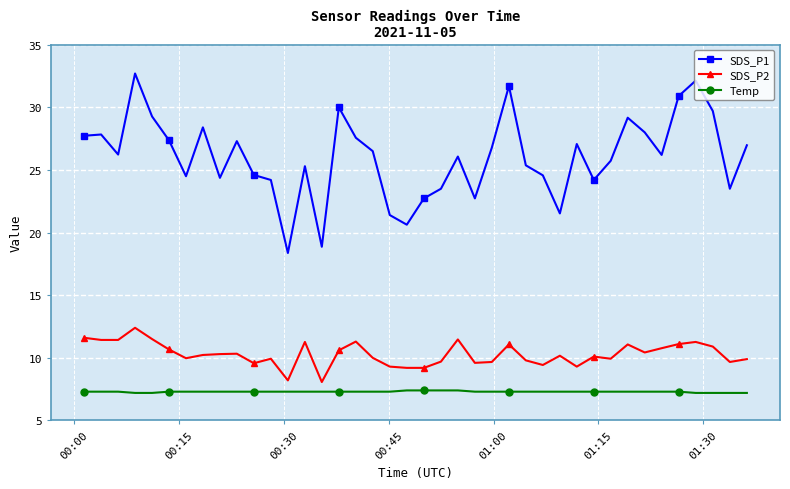

What is the value of the Temp point at the 1st from the left?

7.3